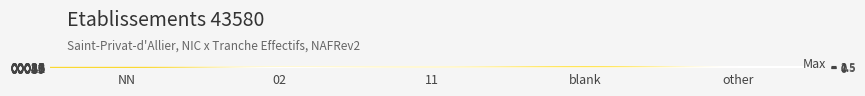

Reading left to right, list all the values displayed in this chart.

00015: NN=0	02=1	11=0	blank=1	other=0
00023: NN=0	02=0	11=0	blank=1	other=0
00031: NN=0	02=0	11=1	blank=0	other=0
00049: NN=0	02=0	11=0	blank=1	other=0
00056: NN=0	02=0	11=0	blank=1	other=0
00012: NN=2	02=0	11=0	blank=0	other=0
00020: NN=1	02=0	11=0	blank=0	other=0
00018: NN=1	02=0	11=0	blank=0	other=0
00026: NN=1	02=0	11=1	blank=0	other=0
00042: NN=1	02=0	11=0	blank=0	other=0
00059: NN=1	02=0	11=0	blank=0	other=0
00067: NN=0	02=0	11=0	blank=1	other=0